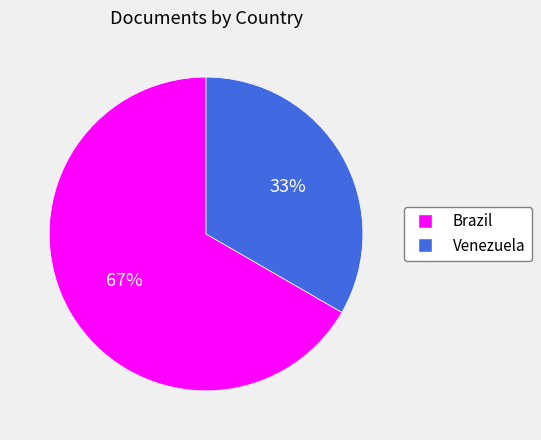

The Venezuela slice represents 33% of the pie. True or false?

True